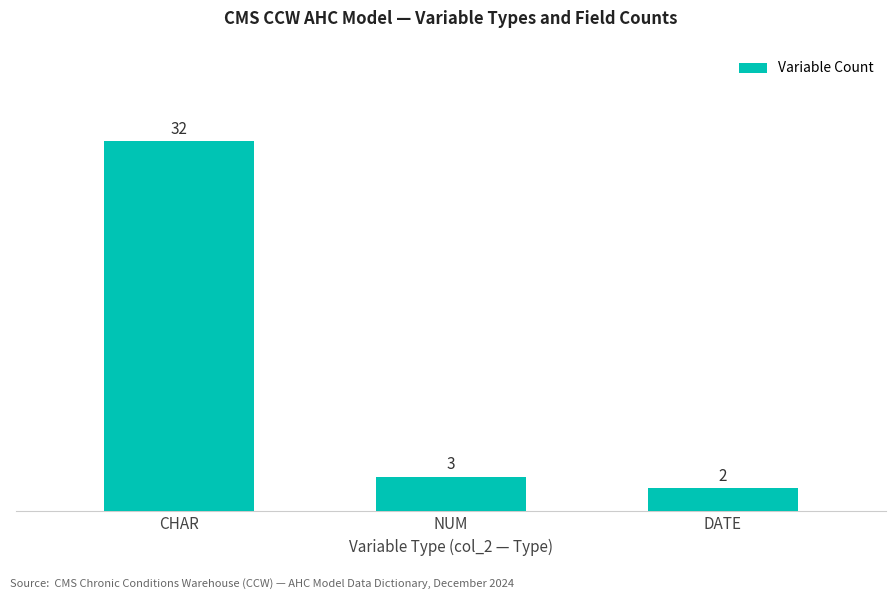

List the labels in order of value, smallest first.

DATE, NUM, CHAR